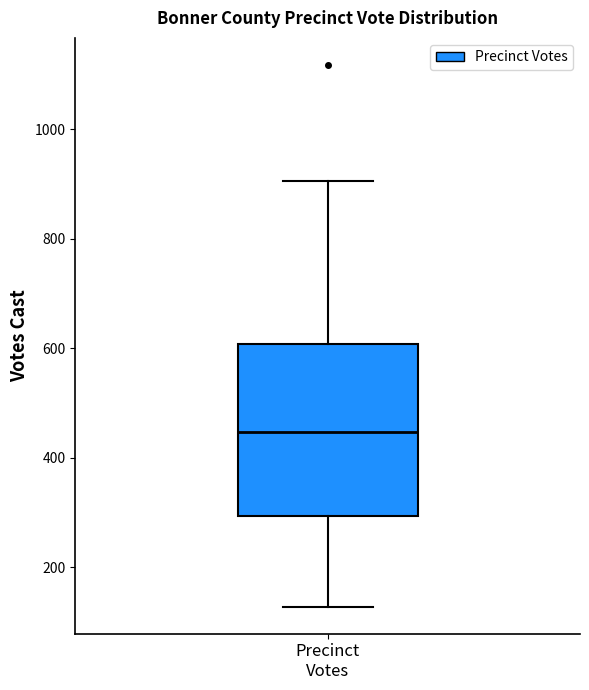

Where does the median line of the box for Precinct Votes sit on the y-axis? The values are not printed on the chart, so give them approximately, as read against the axis.

440